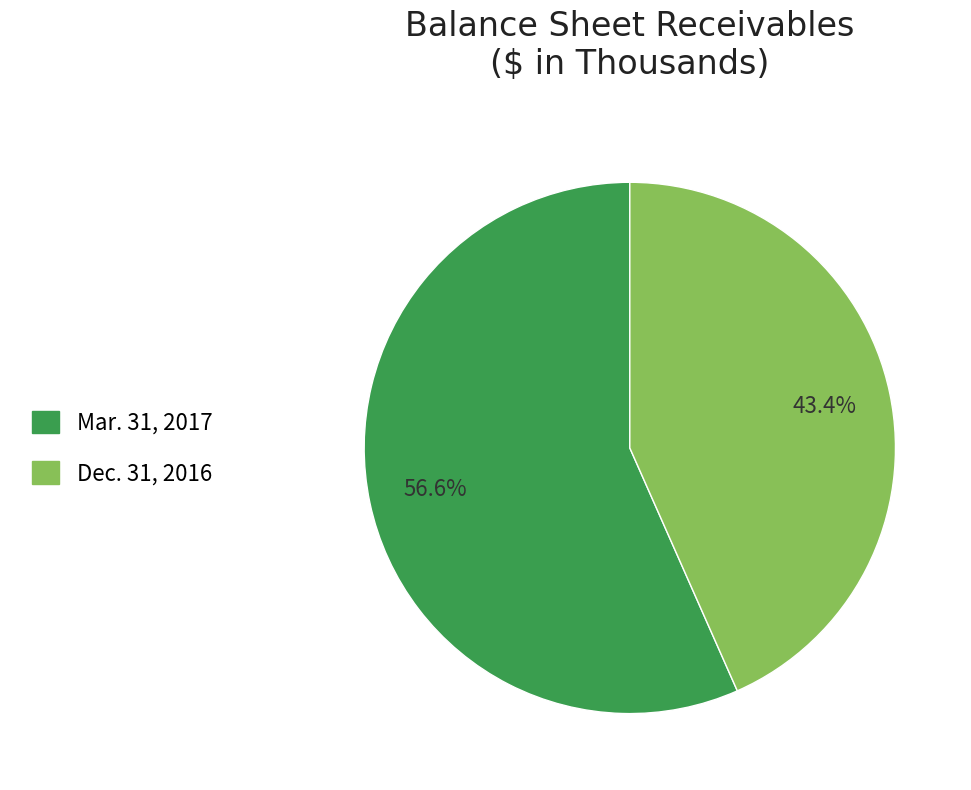

Is it true that Dec. 31, 2016 is 43% of the pie?

True